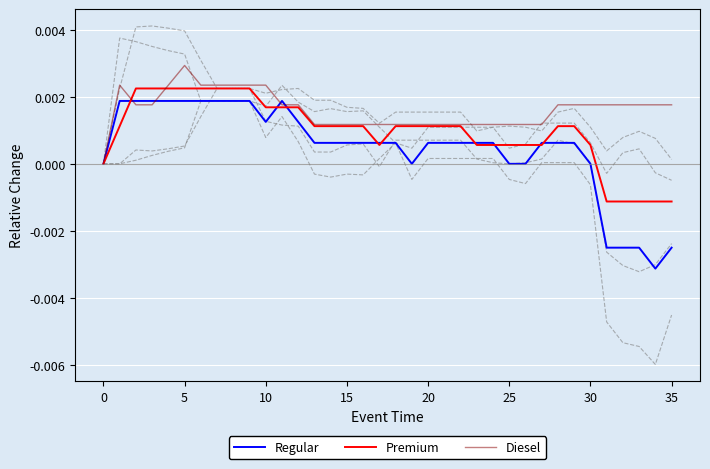

True or false: Regular has a value of 0.0 at 30.

True